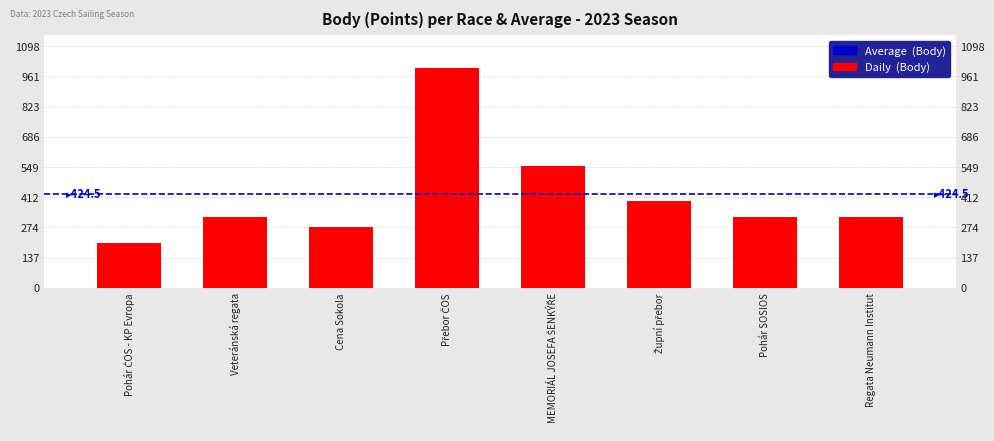

Does the chart contain stacked bars?

No